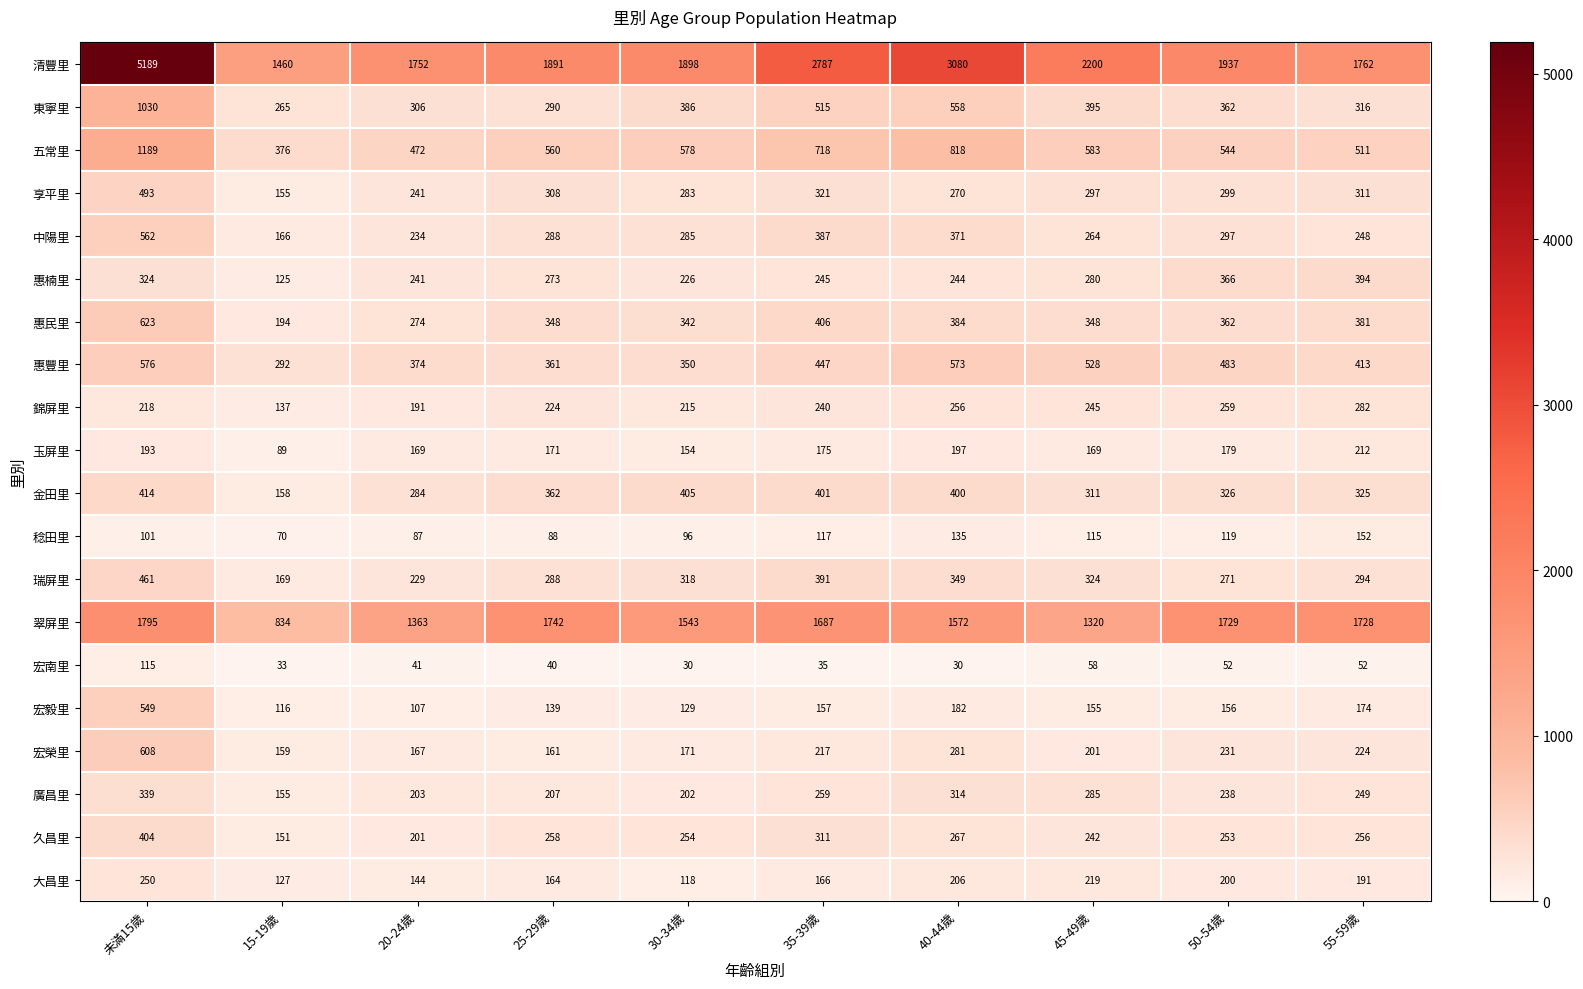

True or false: 宏榮里 has a value of 167 at 20-24歲.

True